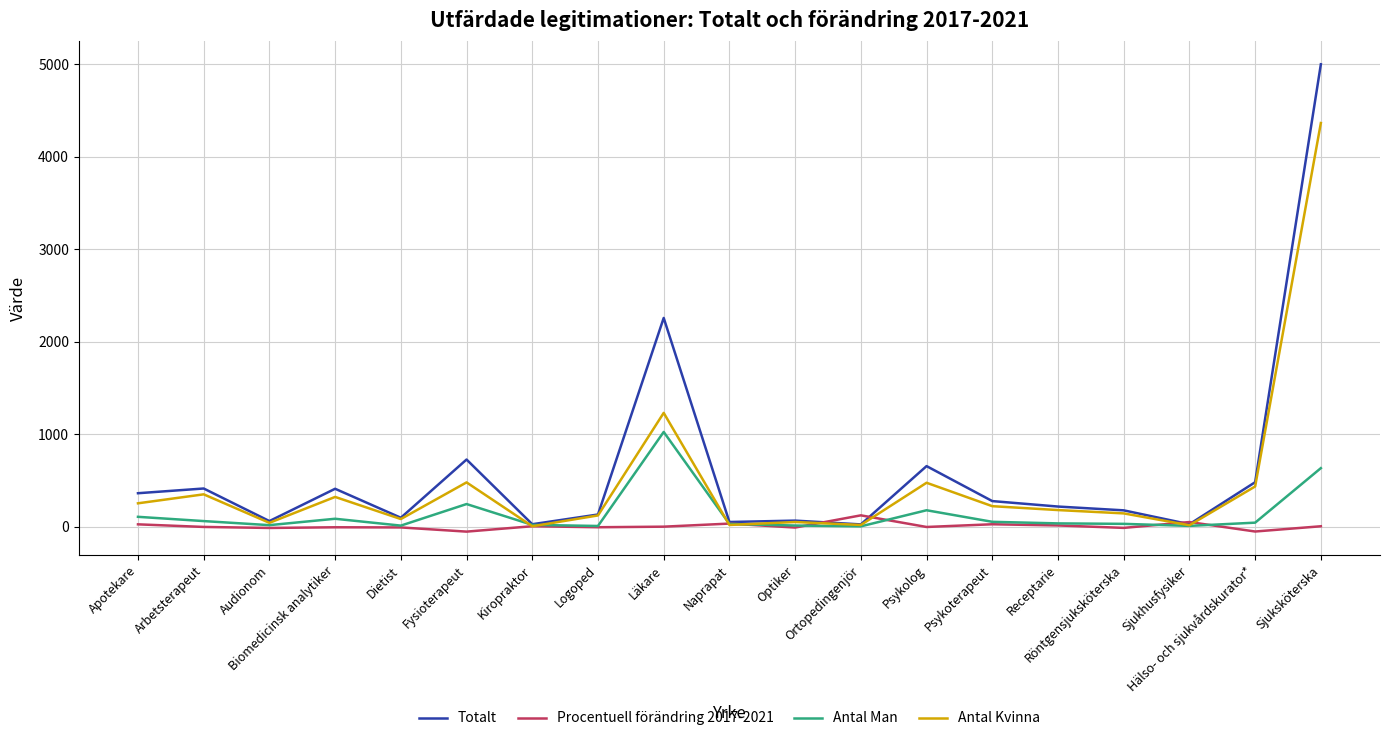

What is the smallest value displayed?

-50.9